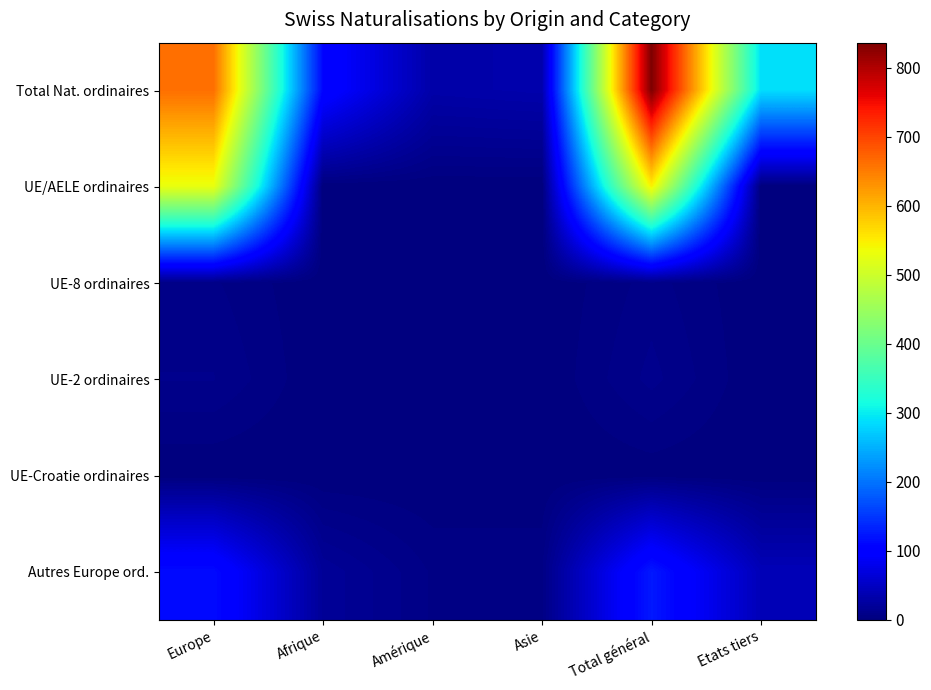

At how many categories does at least one series exceed 366?

2